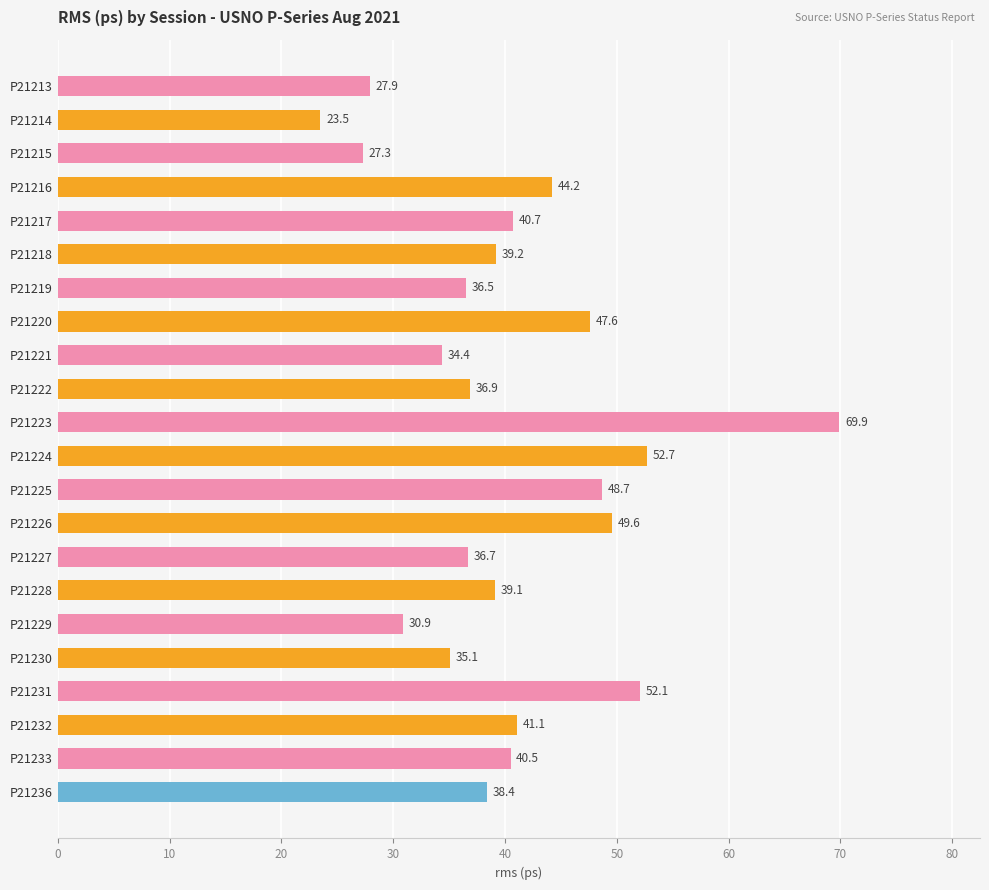

What is the smallest value displayed?

23.5